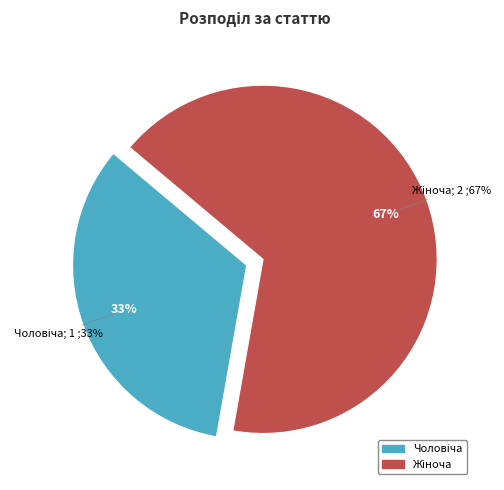

What is the largest slice in the pie chart?

Жіноча